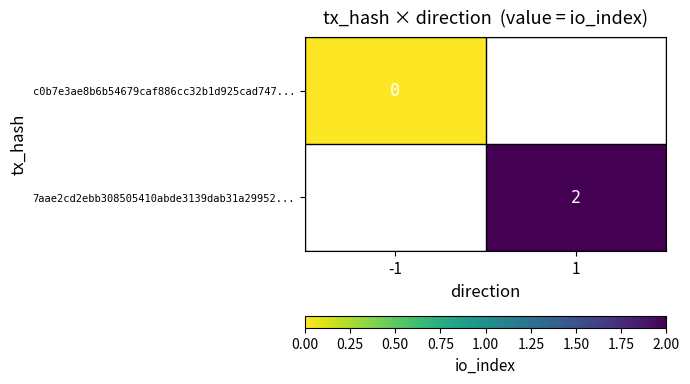

Which category has the highest value across all series?

1